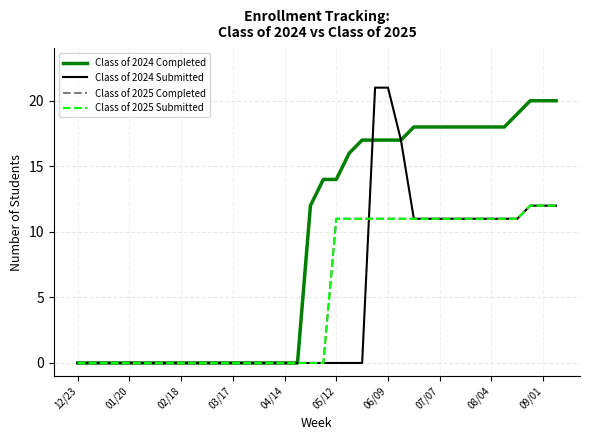

Which series has the largest range (max minus min)?

Class of 2024 Submitted